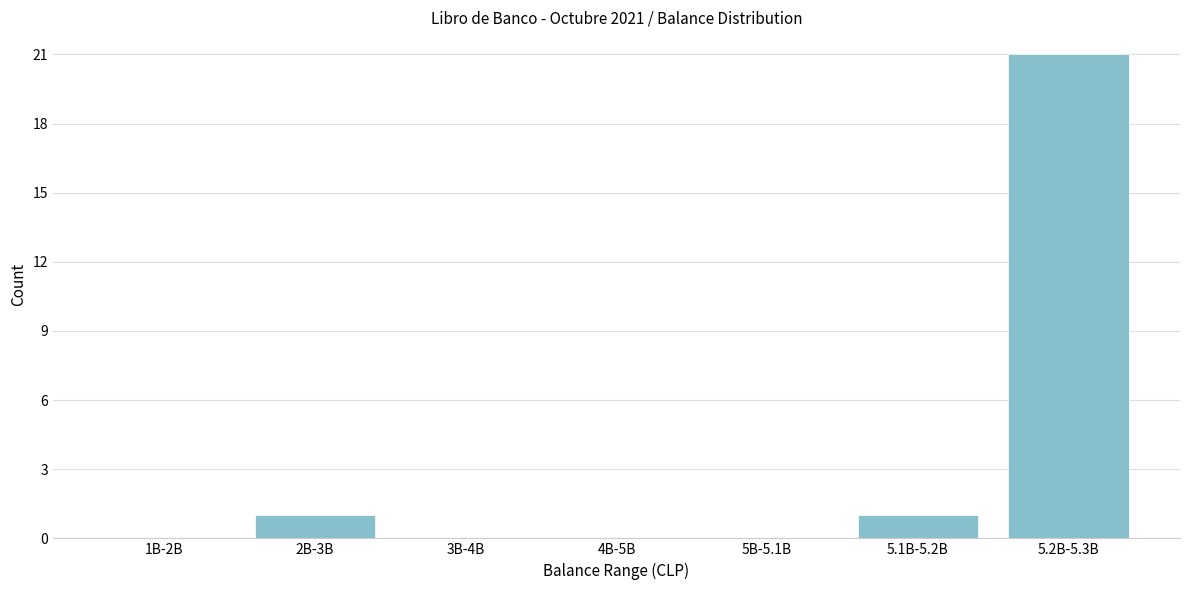

Reading left to right, what are all the values shown in this chart?

1B-2B=0	2B-3B=1	3B-4B=0	4B-5B=0	5B-5.1B=0	5.1B-5.2B=1	5.2B-5.3B=21